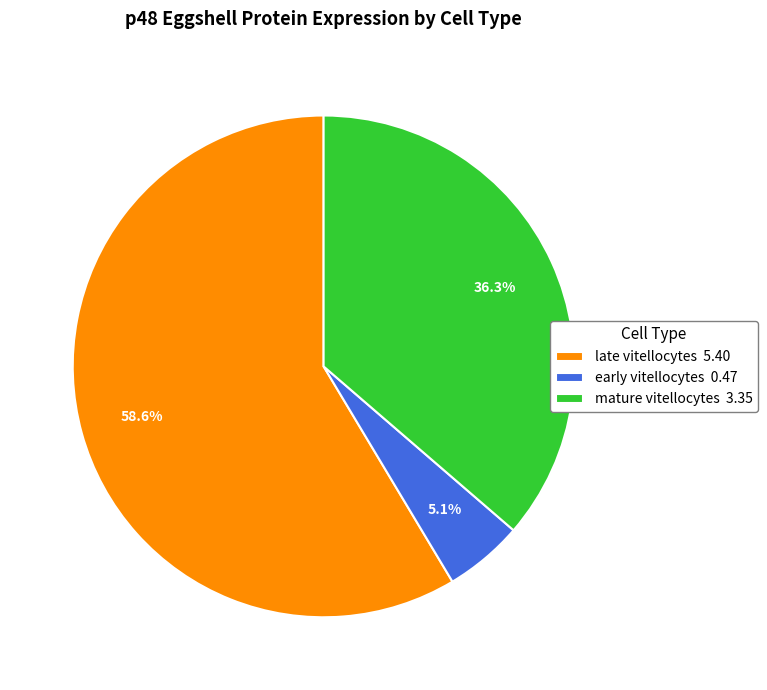

How many segments does this pie chart have?

3